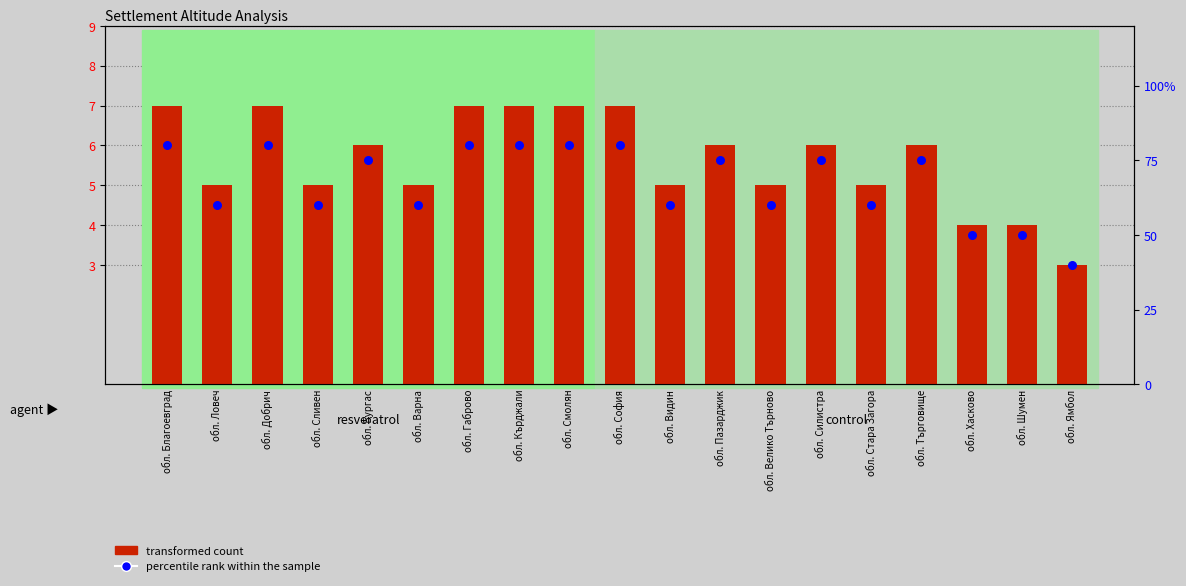

Which series contains the highest Y value?

percentile rank within the sample